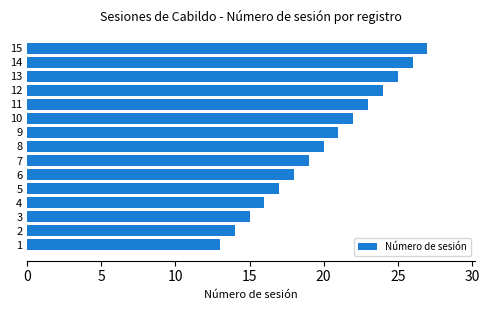

Between 3 and 8, which is larger?

8